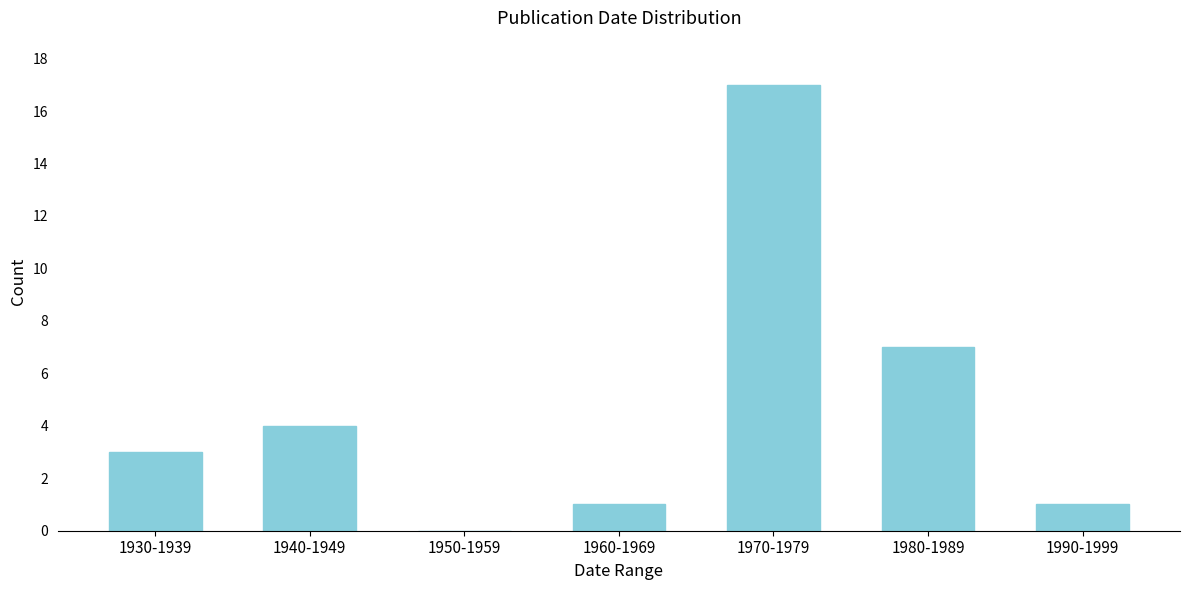

Reading left to right, list all the values displayed in this chart.

1930-1939=3	1940-1949=4	1950-1959=0	1960-1969=1	1970-1979=17	1980-1989=7	1990-1999=1